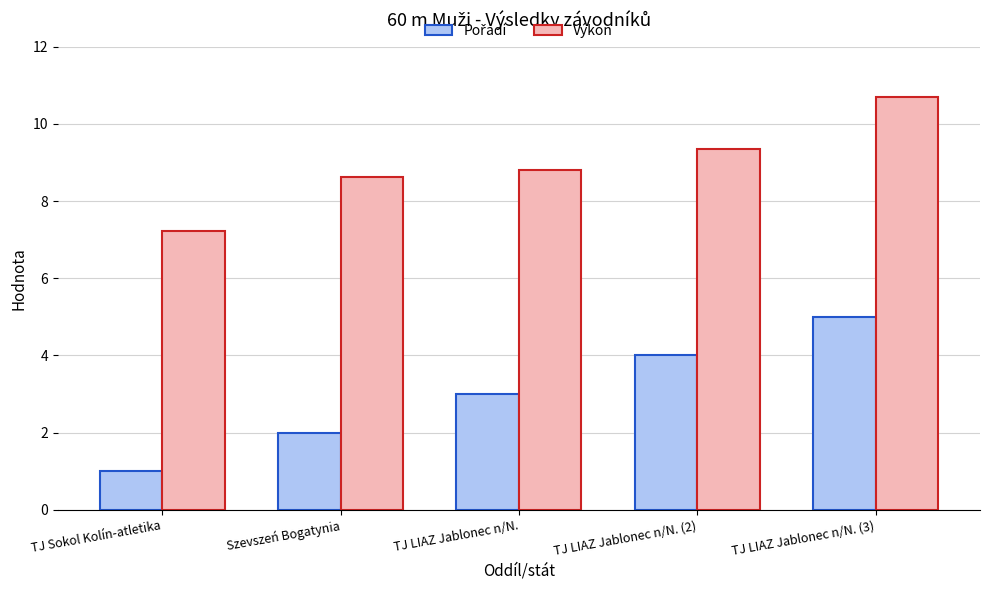

What is the spread (max minus min) of values at TJ Sokol Kolín-atletika?

6.2